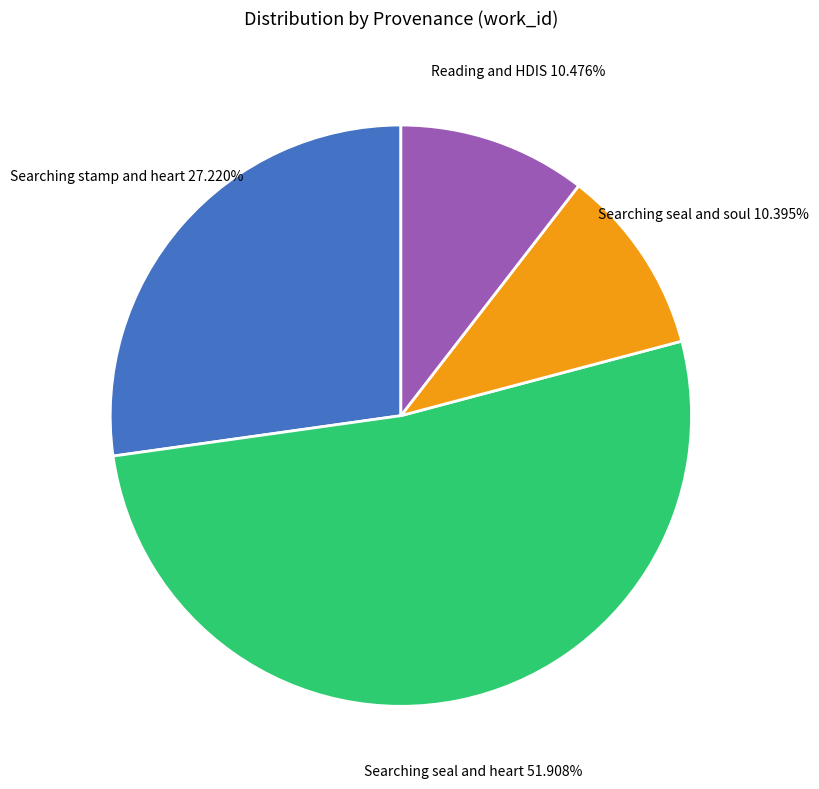

Is there a majority slice in this chart?

Yes